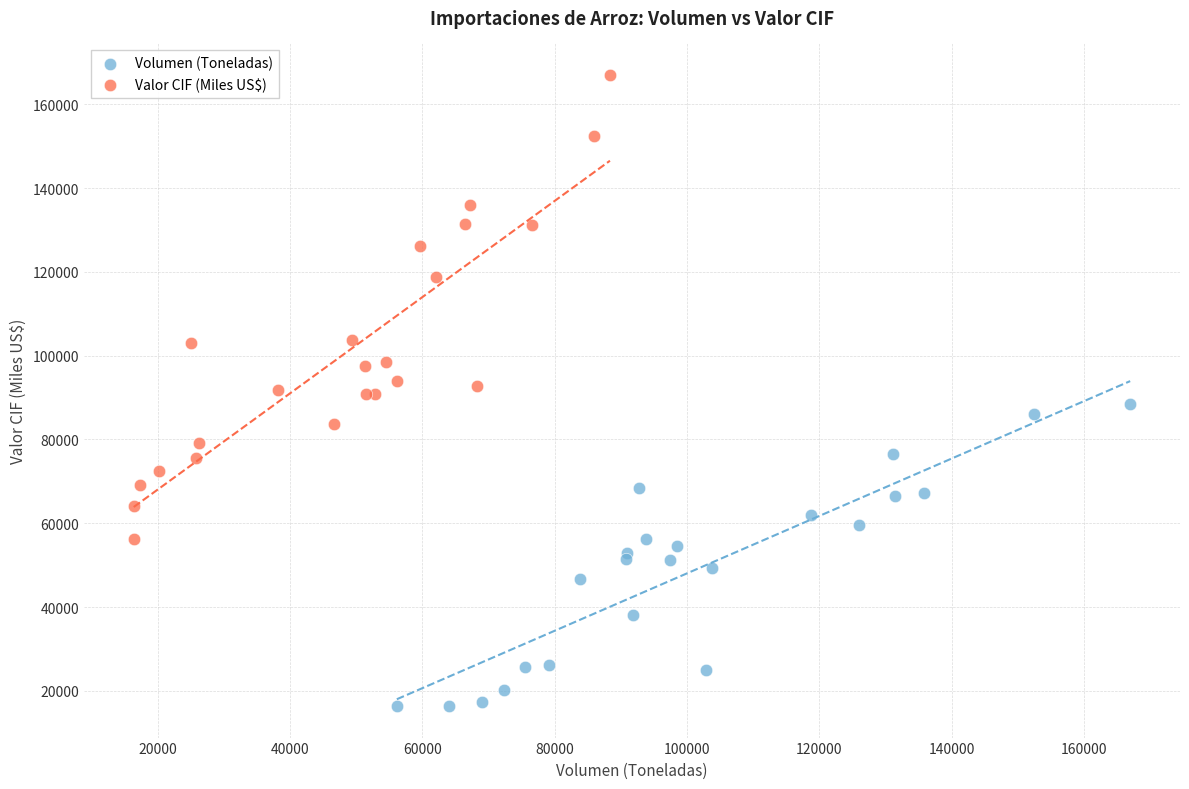

Which series contains the highest Y value?

Valor CIF (Miles US$)